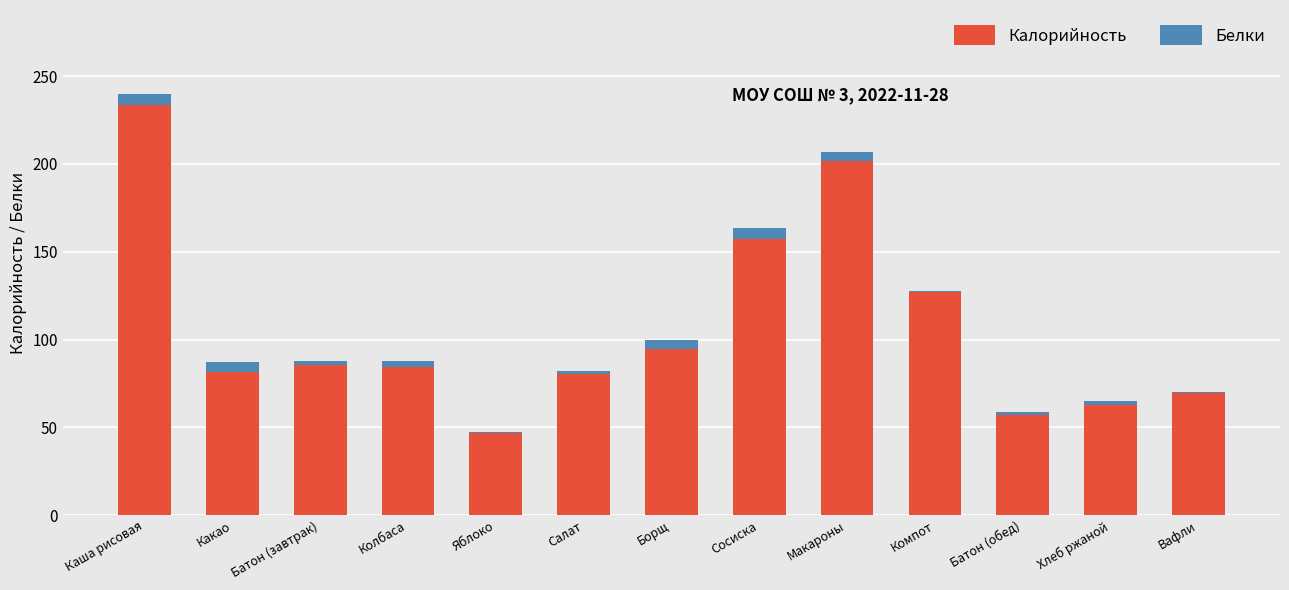

True or false: Калорийность has a value of 33.6 at Колбаса.

False